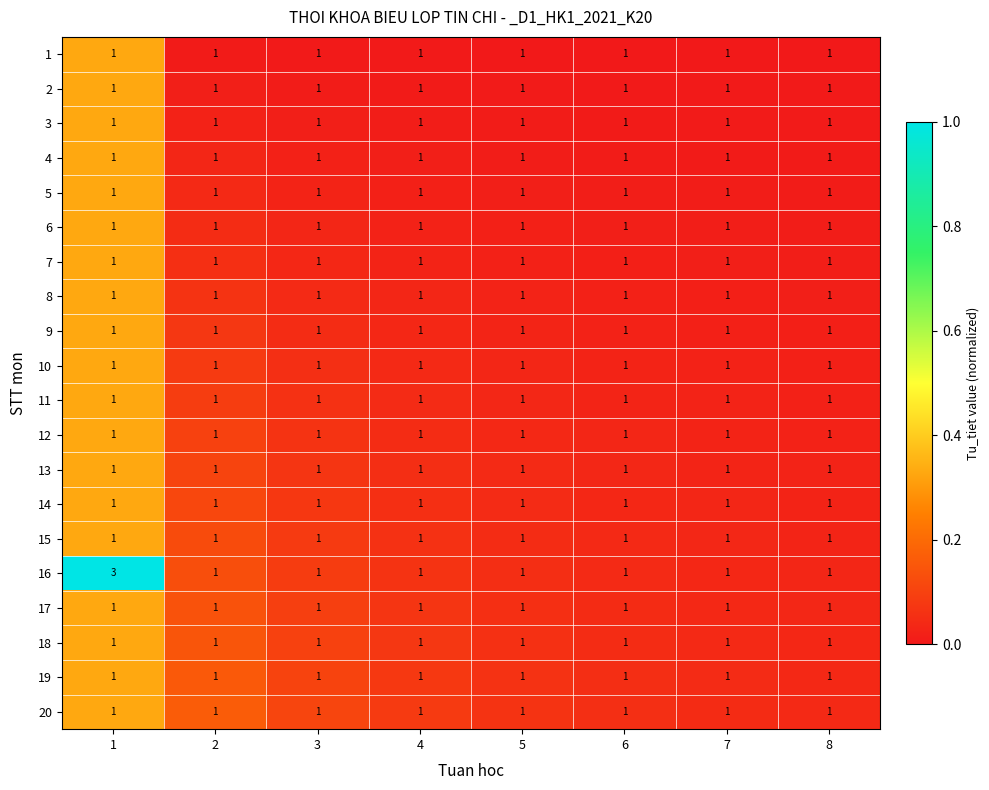

Is it true that 11 equals 1 at 1?

True